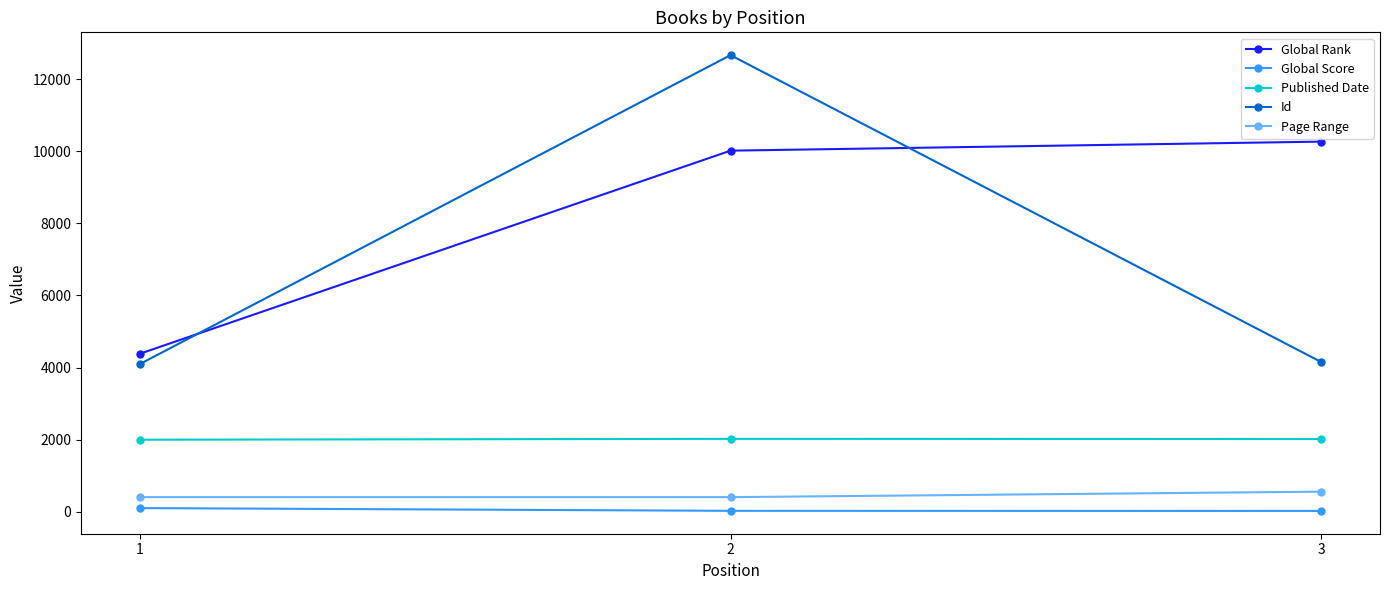

At which label does Global Rank reach its minimum?

1